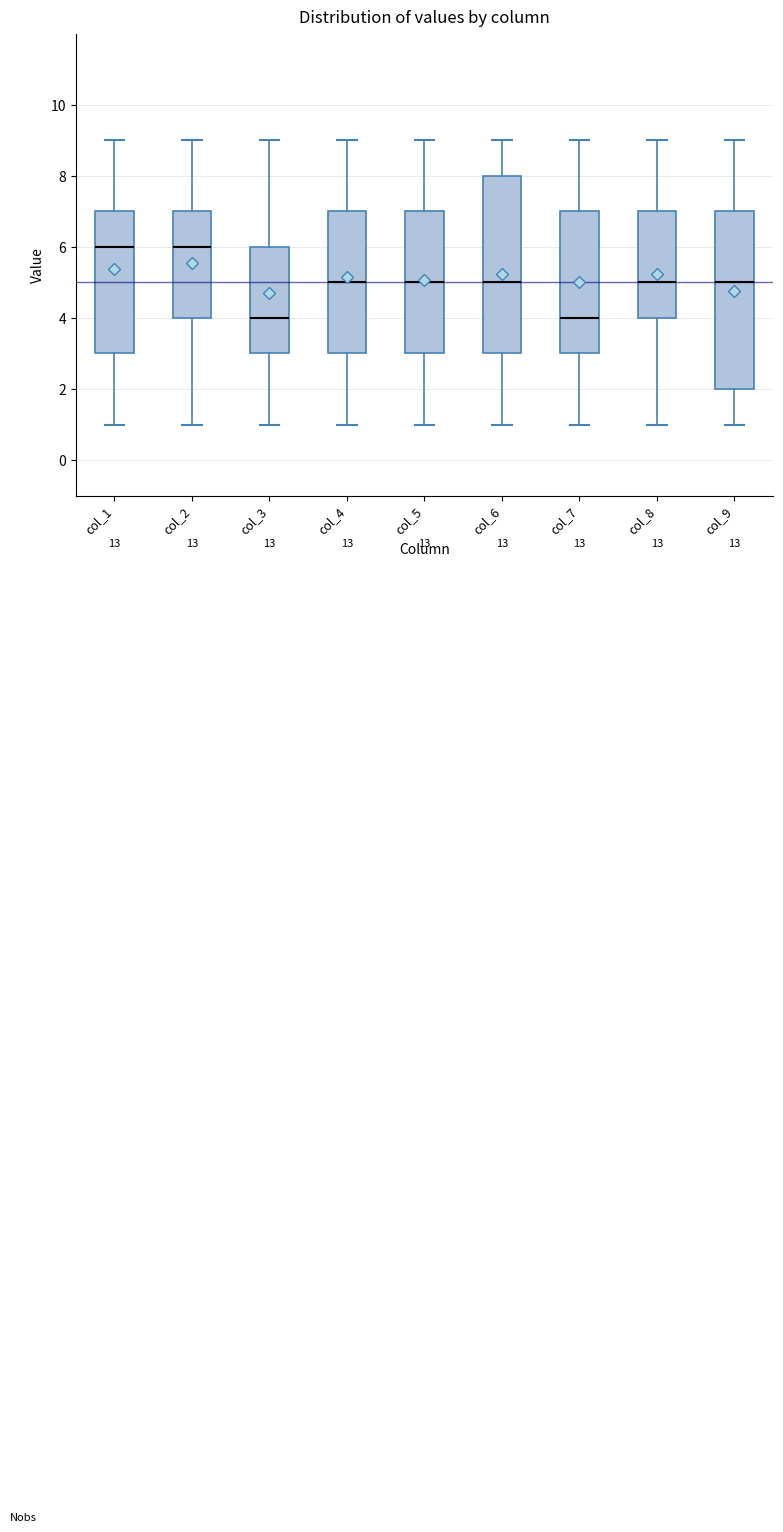

Reading left to right, read every box against the y-axis: the position of its median line, the range the box covers, and the ends of its whiskers. The values are not printed on the chart, so give them approximately, as read against the axis.

col_1: median 6, box 3 to 7, whiskers 1 to 9
col_2: median 6, box 4 to 7, whiskers 1 to 9
col_3: median 4, box 3 to 6, whiskers 1 to 9
col_4: median 5, box 3 to 7, whiskers 1 to 9
col_5: median 5, box 3 to 7, whiskers 1 to 9
col_6: median 5, box 3 to 8, whiskers 1 to 9
col_7: median 4, box 3 to 7, whiskers 1 to 9
col_8: median 5, box 4 to 7, whiskers 1 to 9
col_9: median 5, box 2 to 7, whiskers 1 to 9